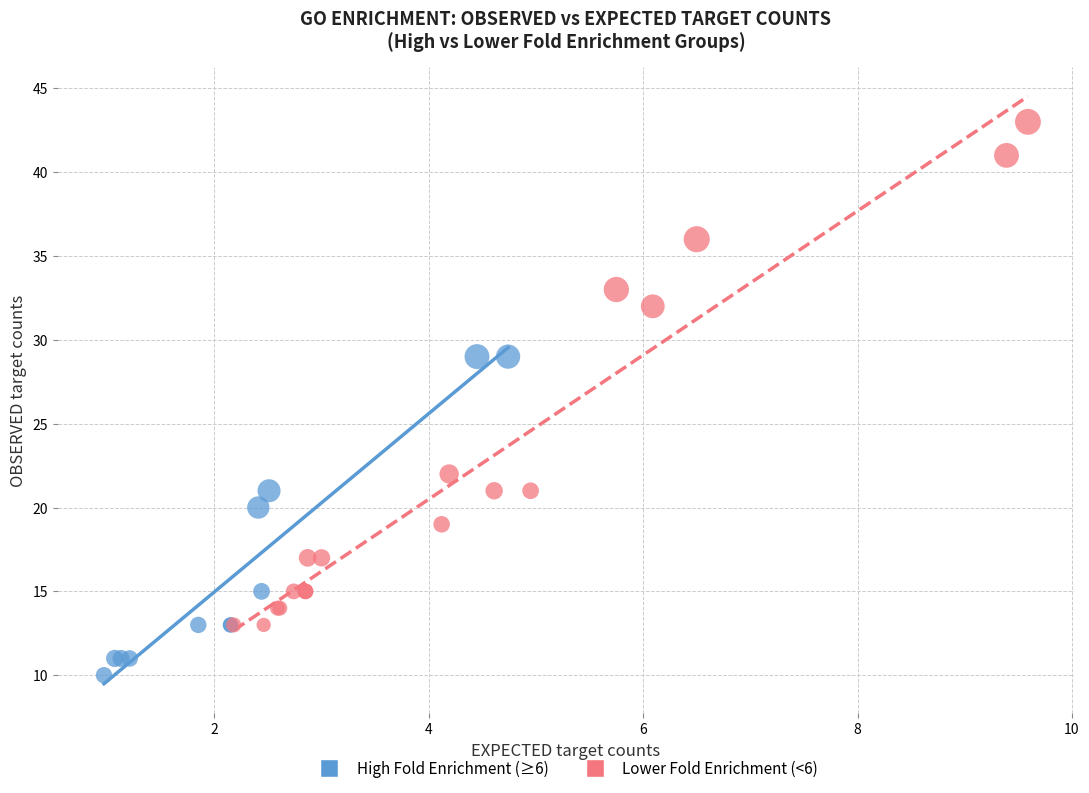

Which series reaches the minimum Y coordinate?

High Fold Enrichment (≥6)